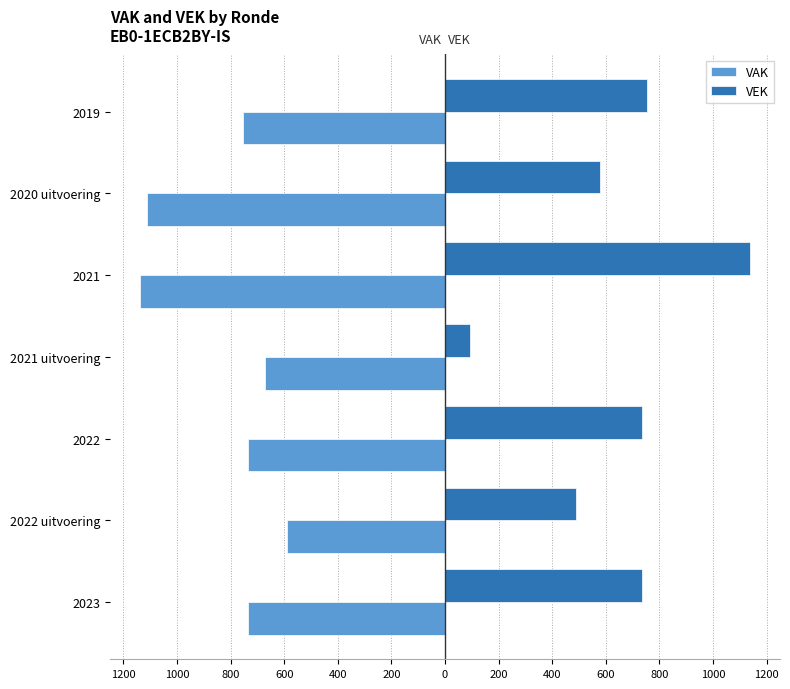

At how many categories does at least one series exceed 1118?

1